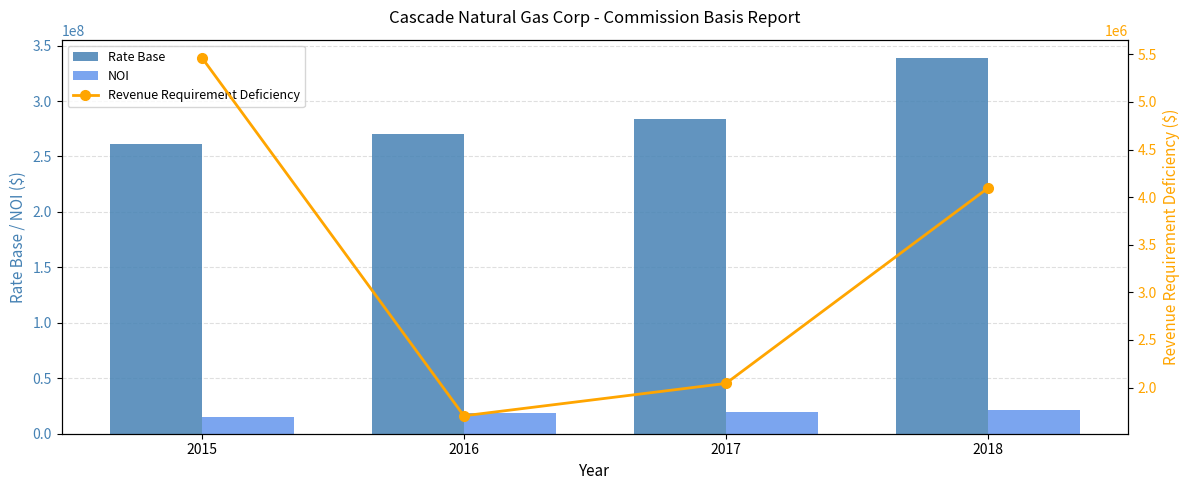

Where is NOI nearest to the value 18320440?

2016